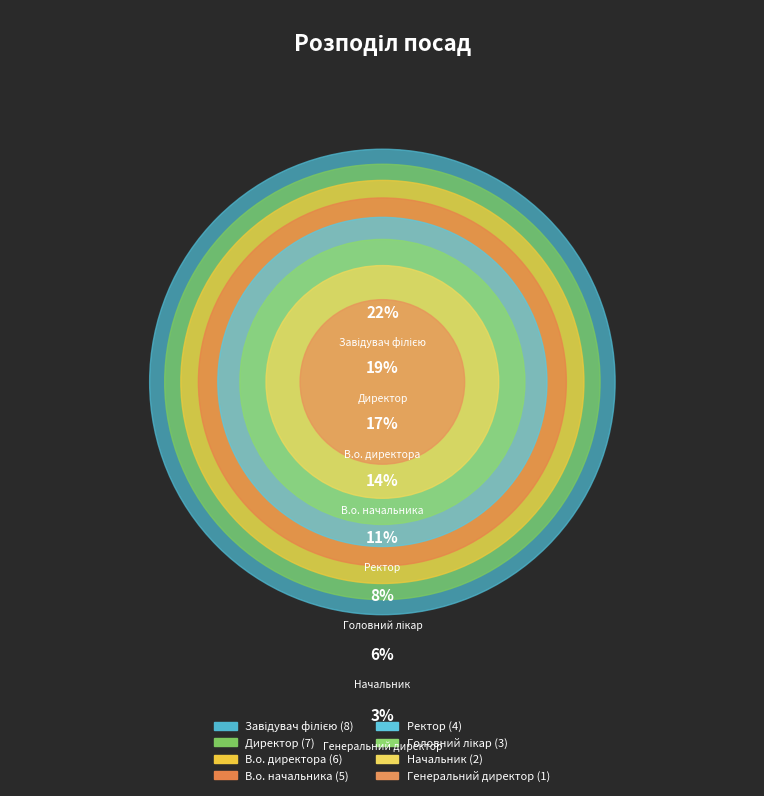

To the nearest percent, what is the difference between the largest and smallest slice percentages?

19%